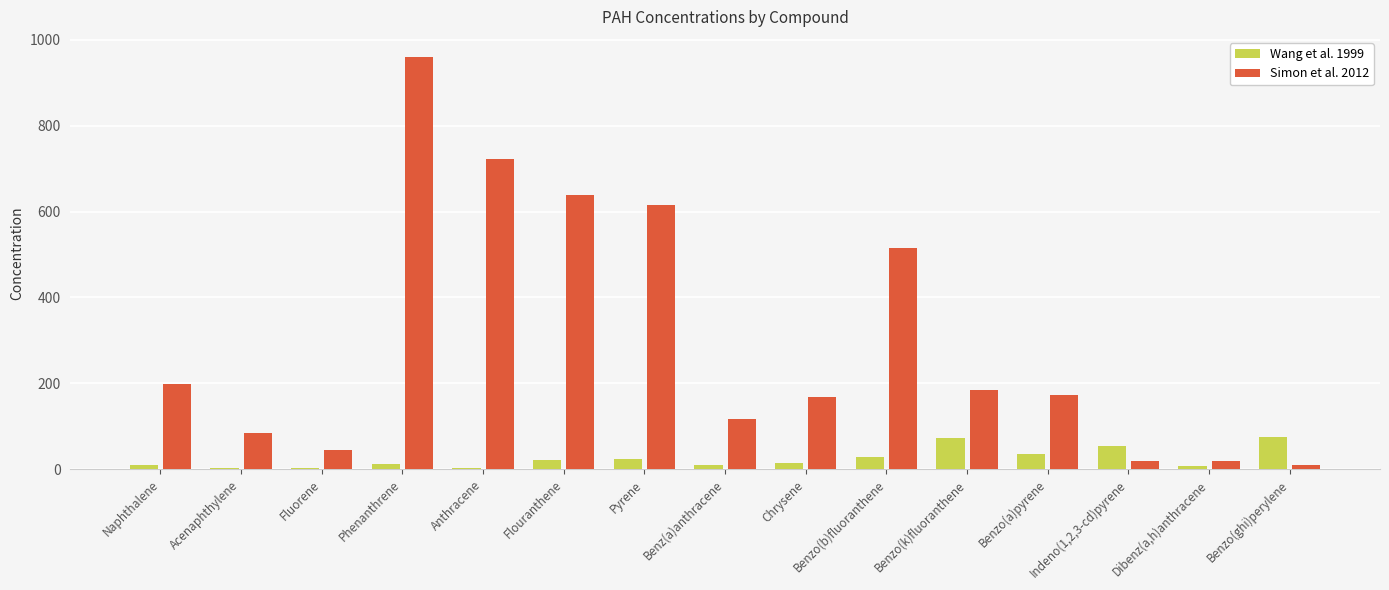

Is the value of Wang et al. 1999 at Benzo(a)pyrene greater than the value of Simon et al. 2012 at Benzo(ghi)perylene?

Yes